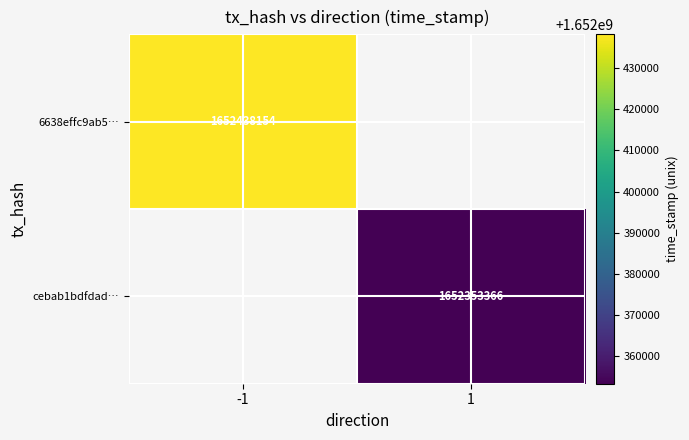

At which category does the chart reach its peak across all series?

-1